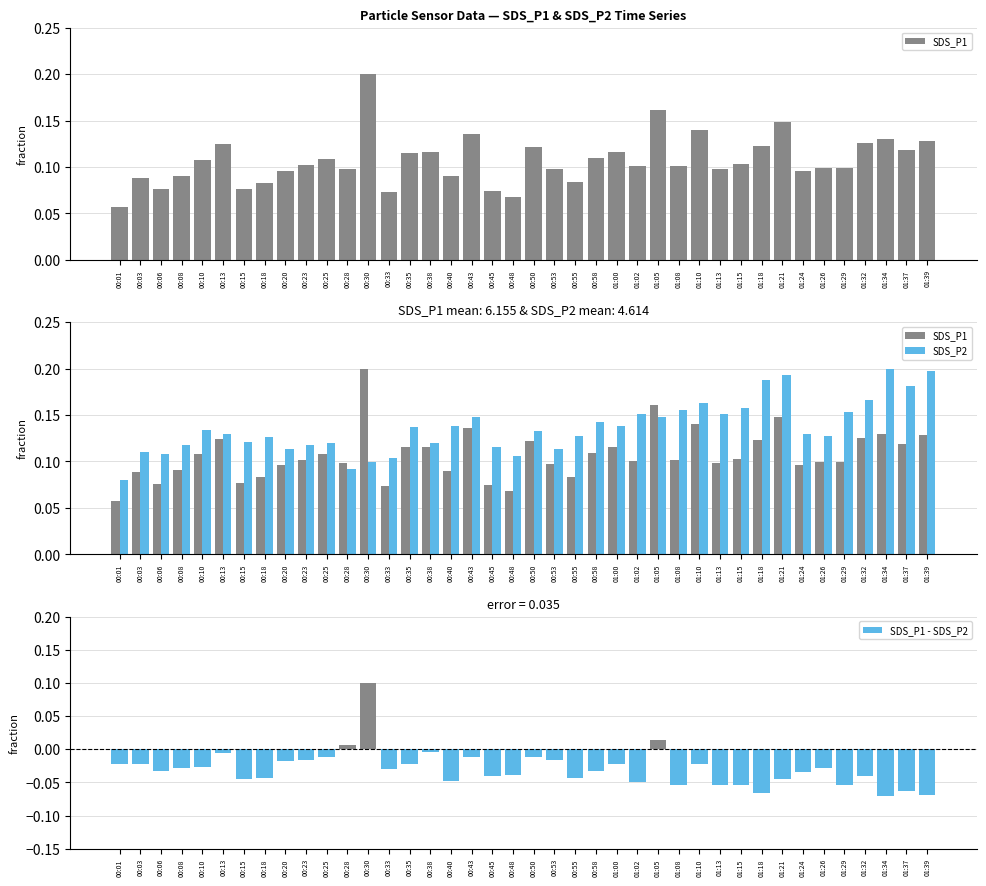

Where is SDS_P2 nearest to the value 0?

00:01